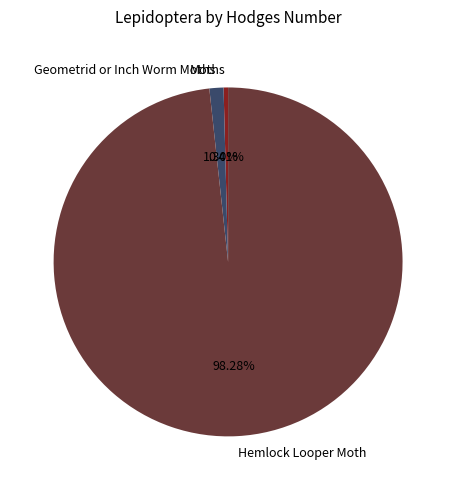

What percentage do Geometrid or Inch Worm Moths and Hemlock Looper Moth together represent?

99.6%